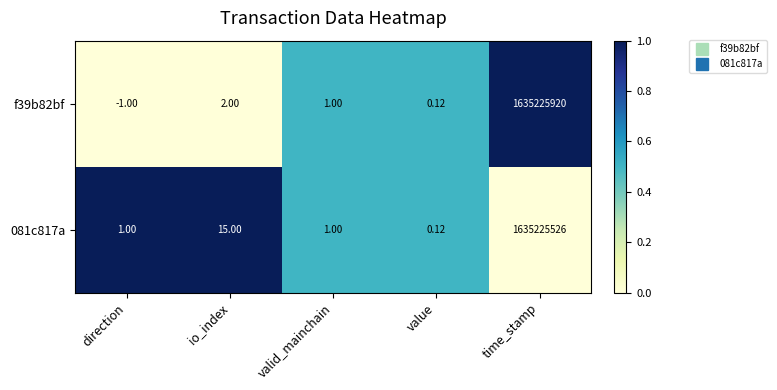

Rank the series by their maximum value, from lowest to highest.

081c817a, f39b82bf